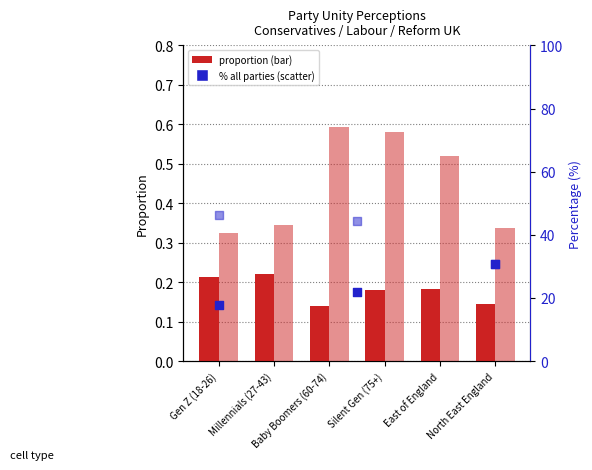

Is the value of Divided at Baby Boomers (60-74) greater than the value of United at Baby Boomers (60-74)?

Yes